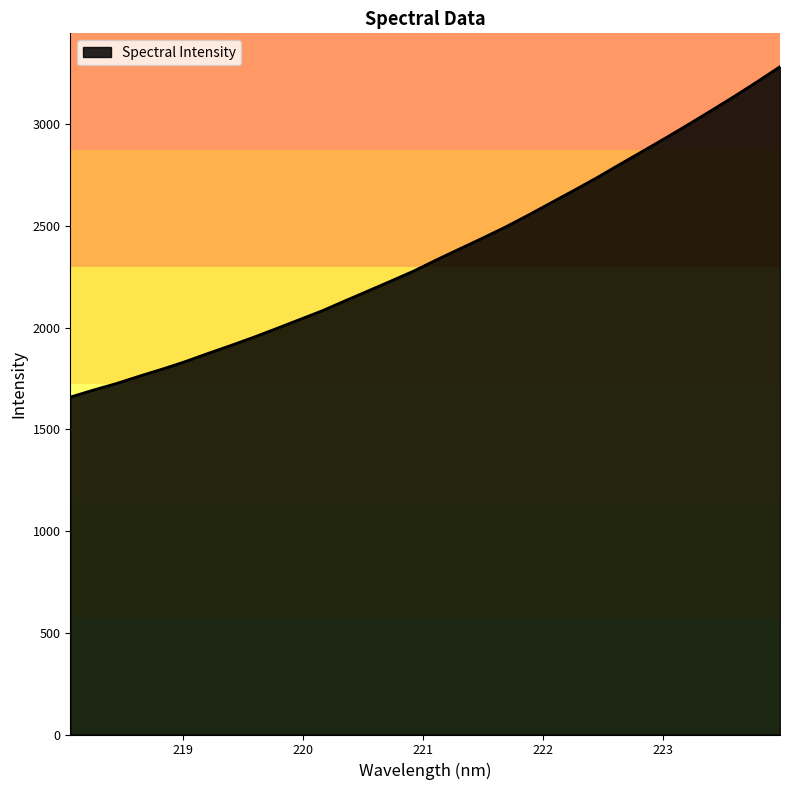

True or false: the data has more than 0 interior local peaks.

False